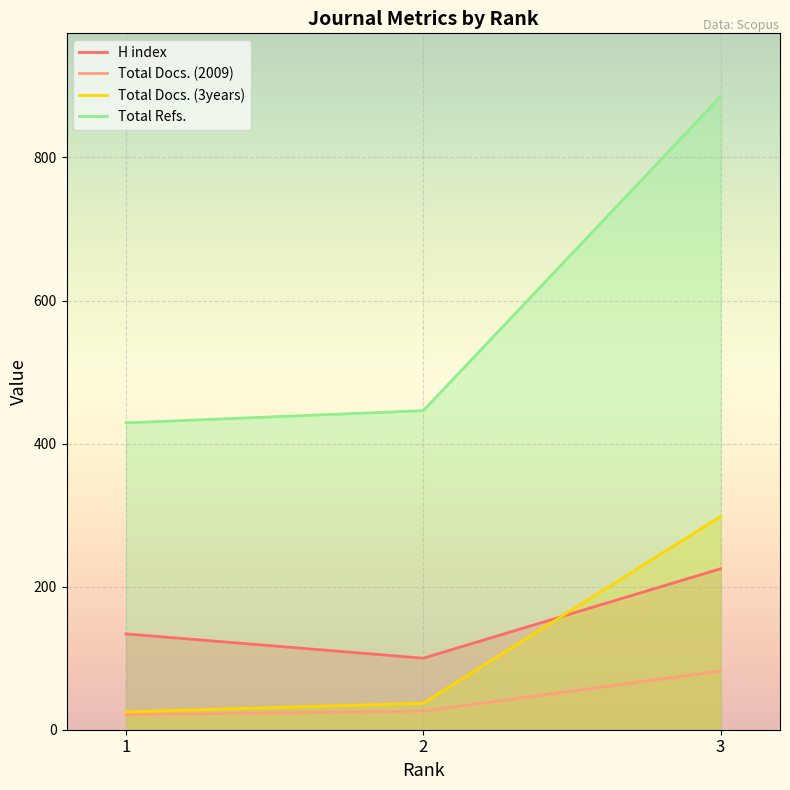

True or false: Total Refs. has a value of 885 at 3.

True